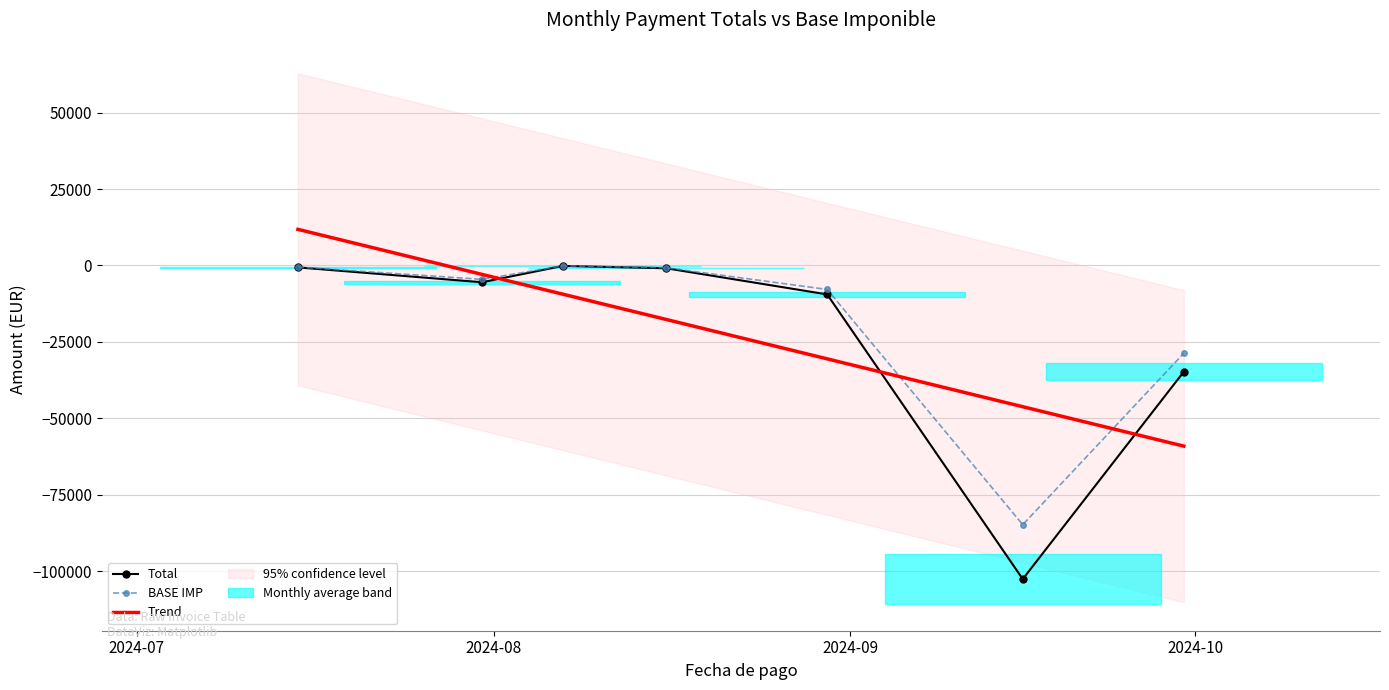

What is the value of the BASE IMP point at the 6th from the left?

-84826.5